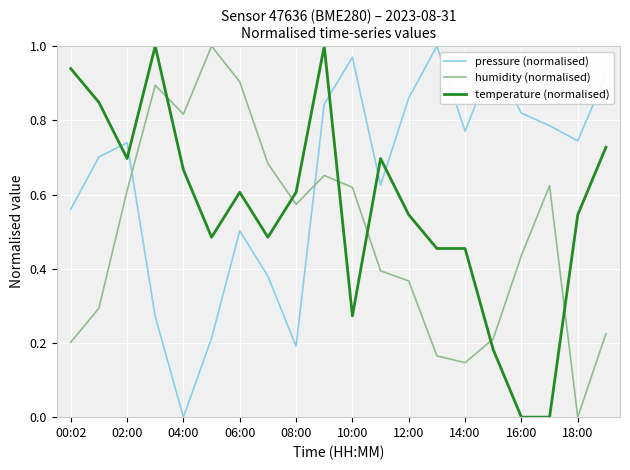

What are all the series names shown in the legend?

pressure (normalised), humidity (normalised), temperature (normalised)